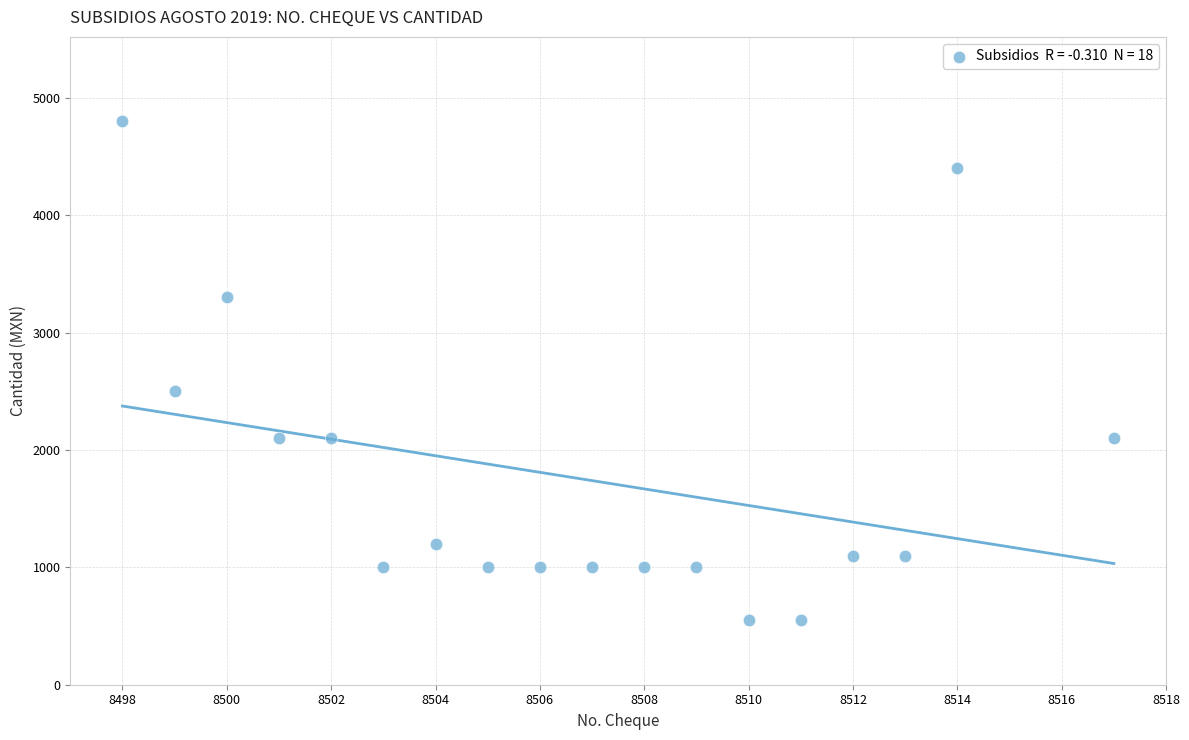

What Y value in the scatter plot is closest to 2675?

2500